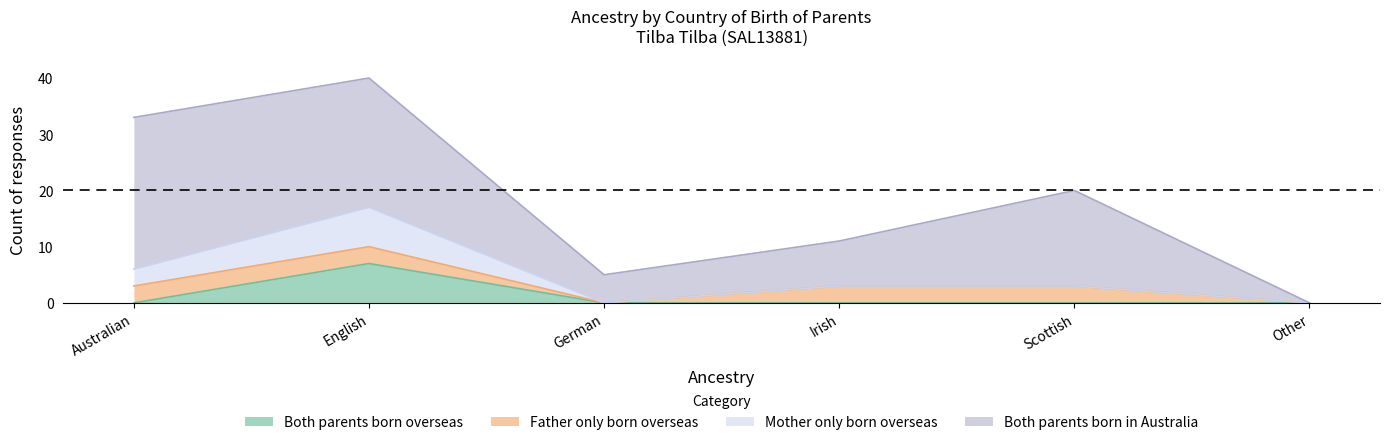

True or false: Mother only born overseas has more than 2 interior local peaks.

False